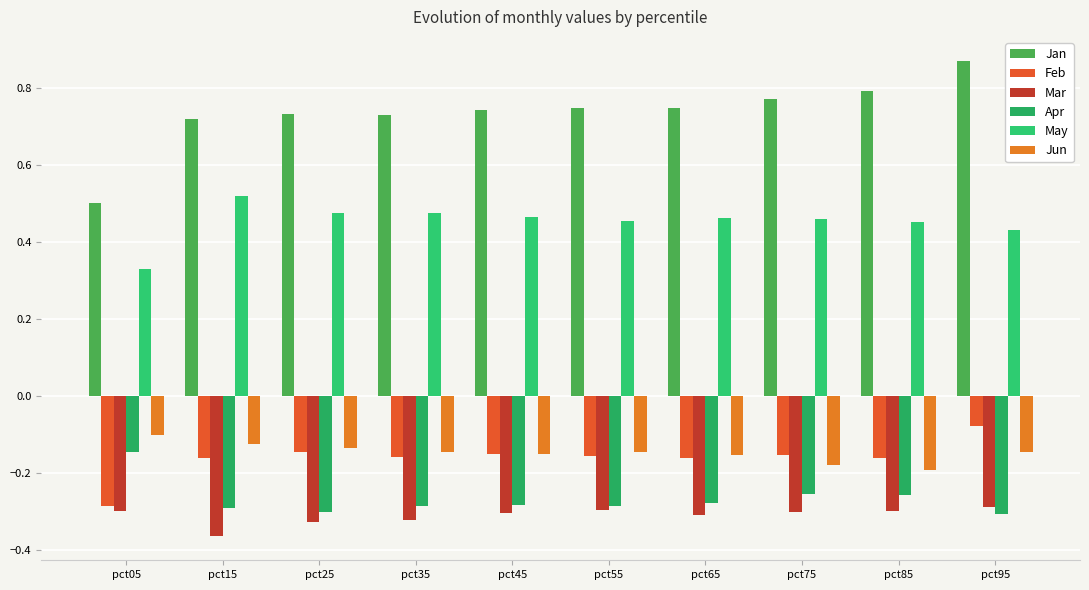

What are all the series names shown in the legend?

Jan, Feb, Mar, Apr, May, Jun